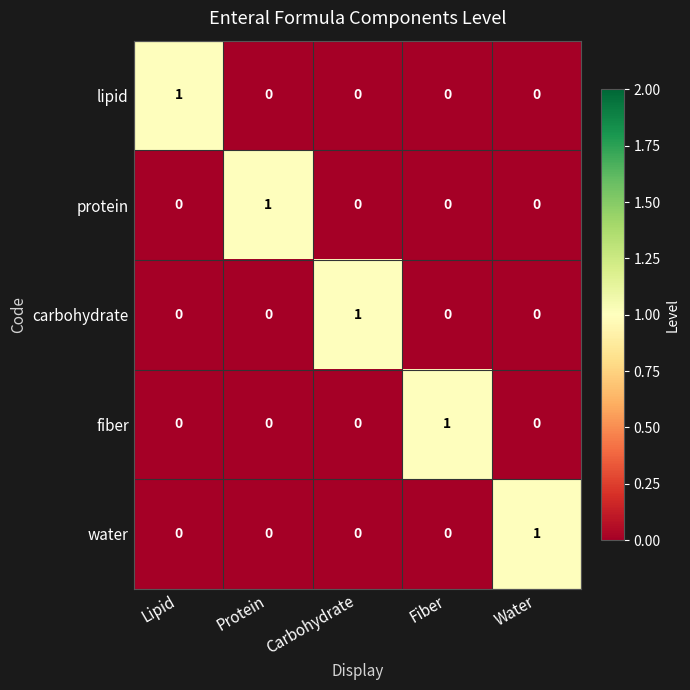

How many distinct data groups are displayed?

5